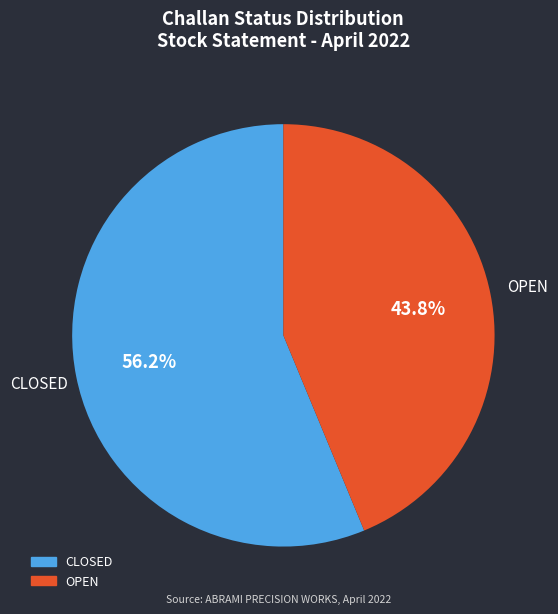

Which has a higher value, OPEN or CLOSED?

CLOSED